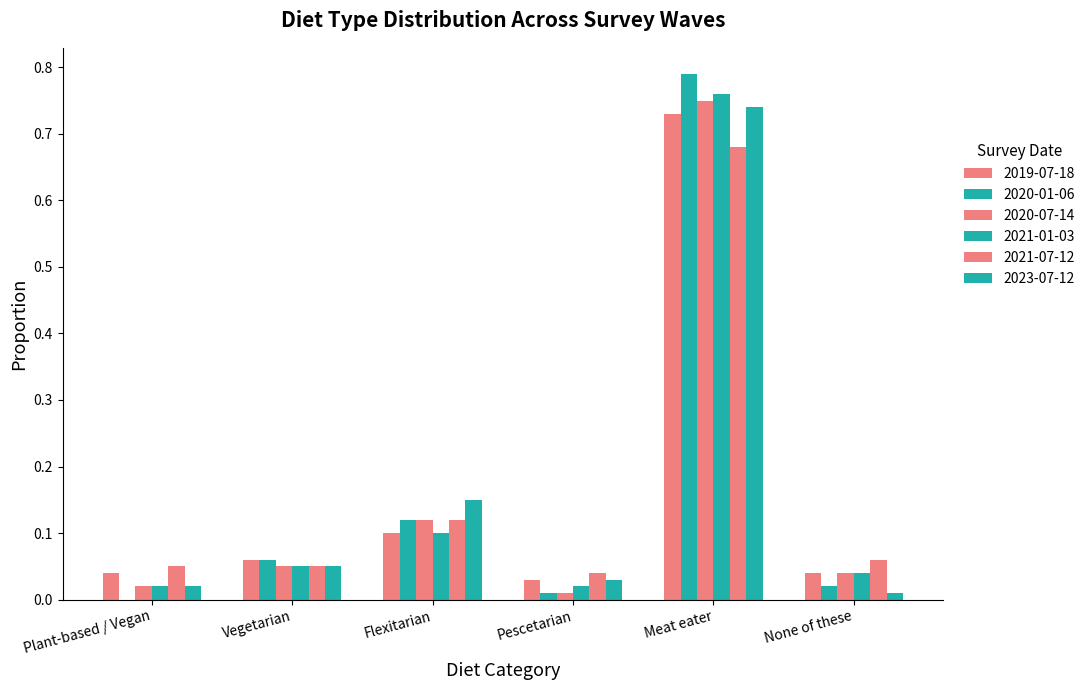

Reading left to right, transcribe all the data shown in this chart.

2019-07-18: Plant-based / Vegan=0.0	Vegetarian=0.1	Flexitarian=0.1	Pescetarian=0.0	Meat eater=0.7	None of these=0.0
2020-01-06: Plant-based / Vegan=0.0	Vegetarian=0.1	Flexitarian=0.1	Pescetarian=0.0	Meat eater=0.8	None of these=0.0
2020-07-14: Plant-based / Vegan=0.0	Vegetarian=0.1	Flexitarian=0.1	Pescetarian=0.0	Meat eater=0.8	None of these=0.0
2021-01-03: Plant-based / Vegan=0.0	Vegetarian=0.1	Flexitarian=0.1	Pescetarian=0.0	Meat eater=0.8	None of these=0.0
2021-07-12: Plant-based / Vegan=0.1	Vegetarian=0.1	Flexitarian=0.1	Pescetarian=0.0	Meat eater=0.7	None of these=0.1
2023-07-12: Plant-based / Vegan=0.0	Vegetarian=0.1	Flexitarian=0.1	Pescetarian=0.0	Meat eater=0.7	None of these=0.0